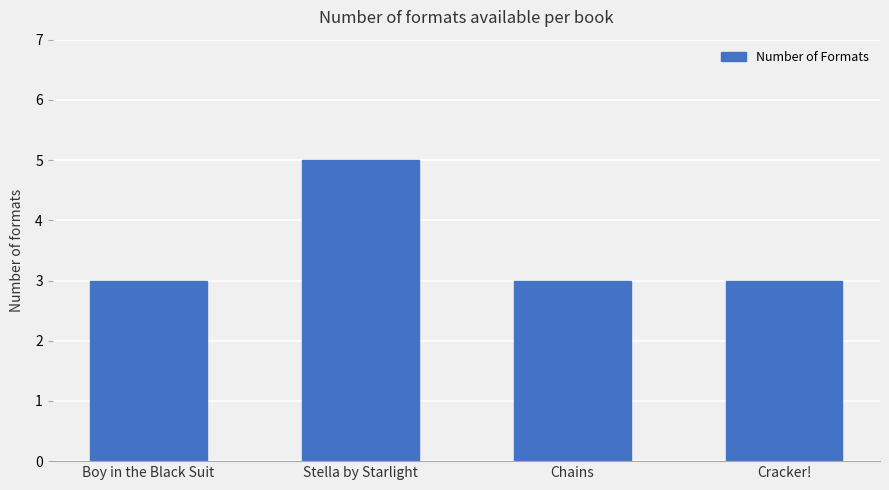

Reading right to left, extract all data points from this chart.

Cracker!=3	Chains=3	Stella by Starlight=5	Boy in the Black Suit=3